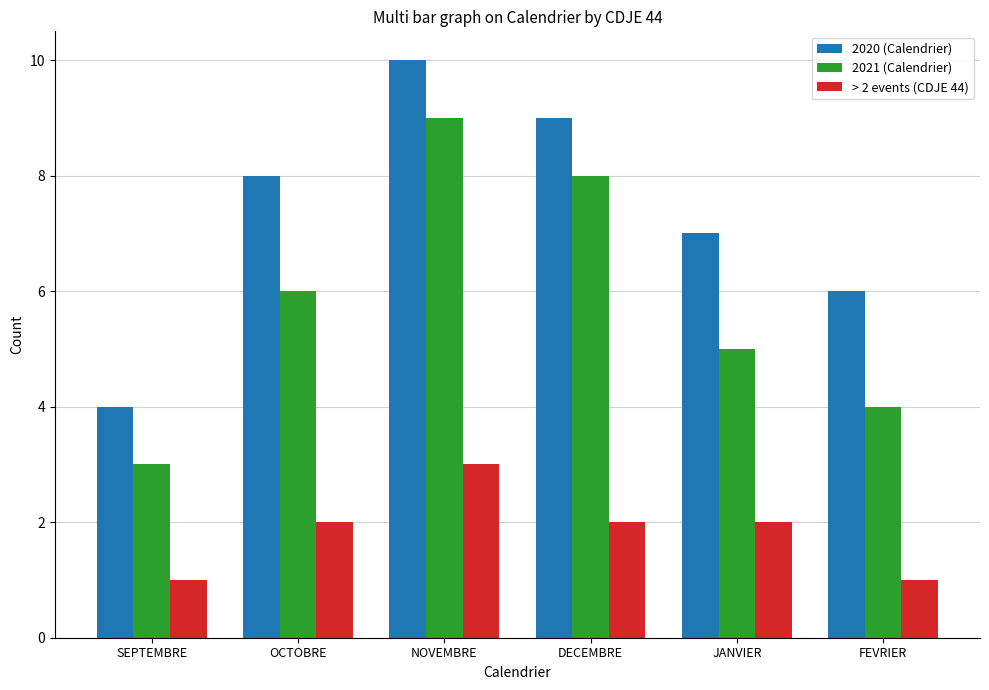

What is the value of the 2020 (Calendrier) bar at the 5th from the left?

7